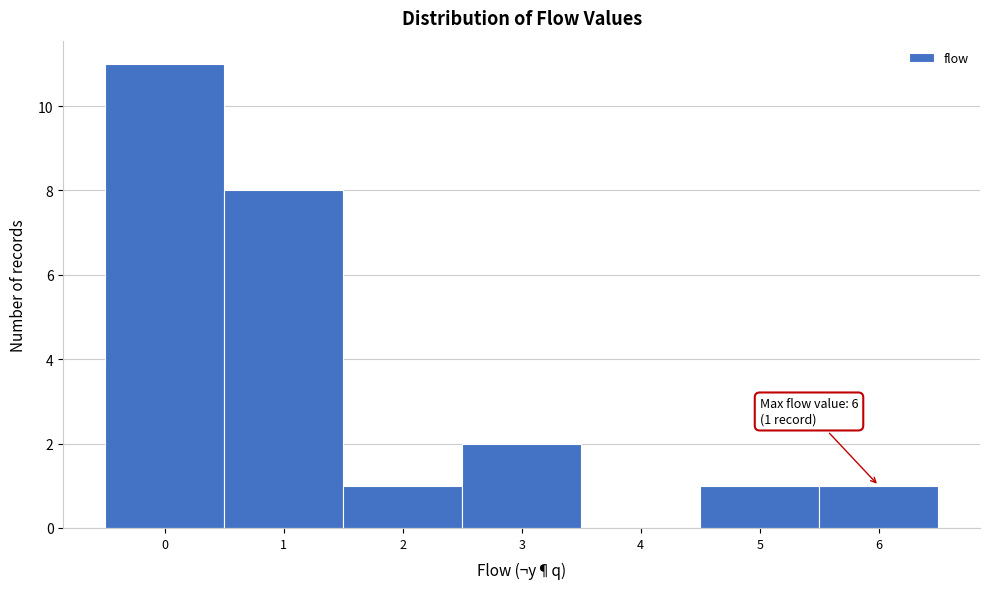

Over which range of the x-axis is the bar tallest?

-0.5 to 0.5